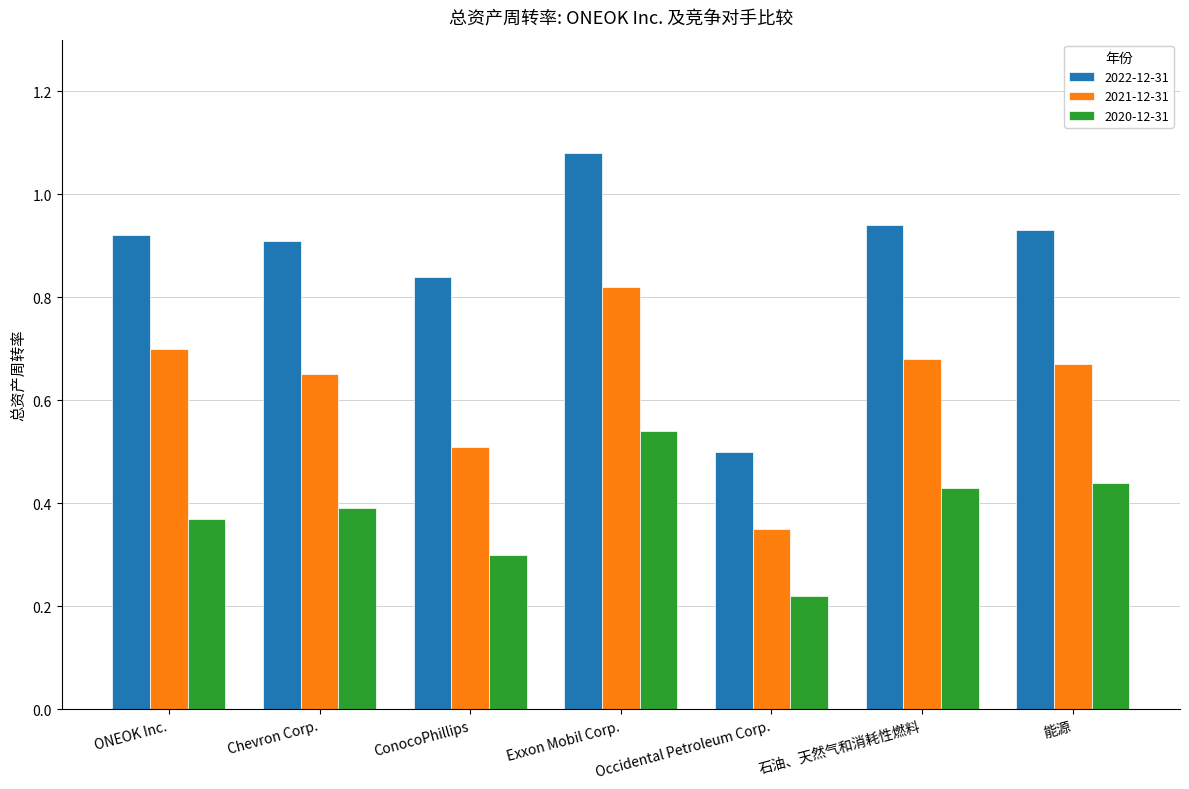

How many categories are shown in the chart?

7